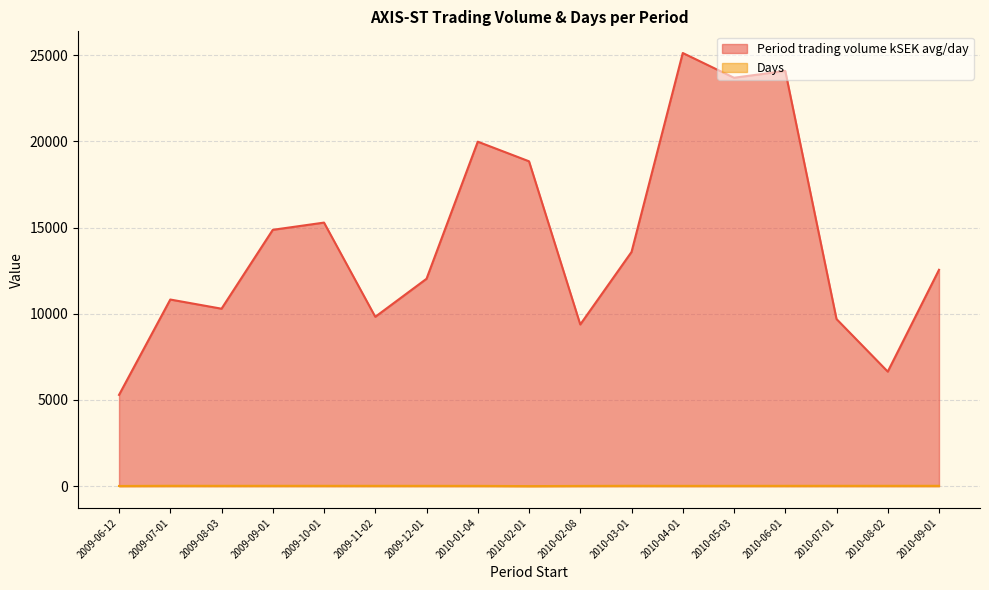

At which category does the chart reach its minimum across all series?

2010-02-01